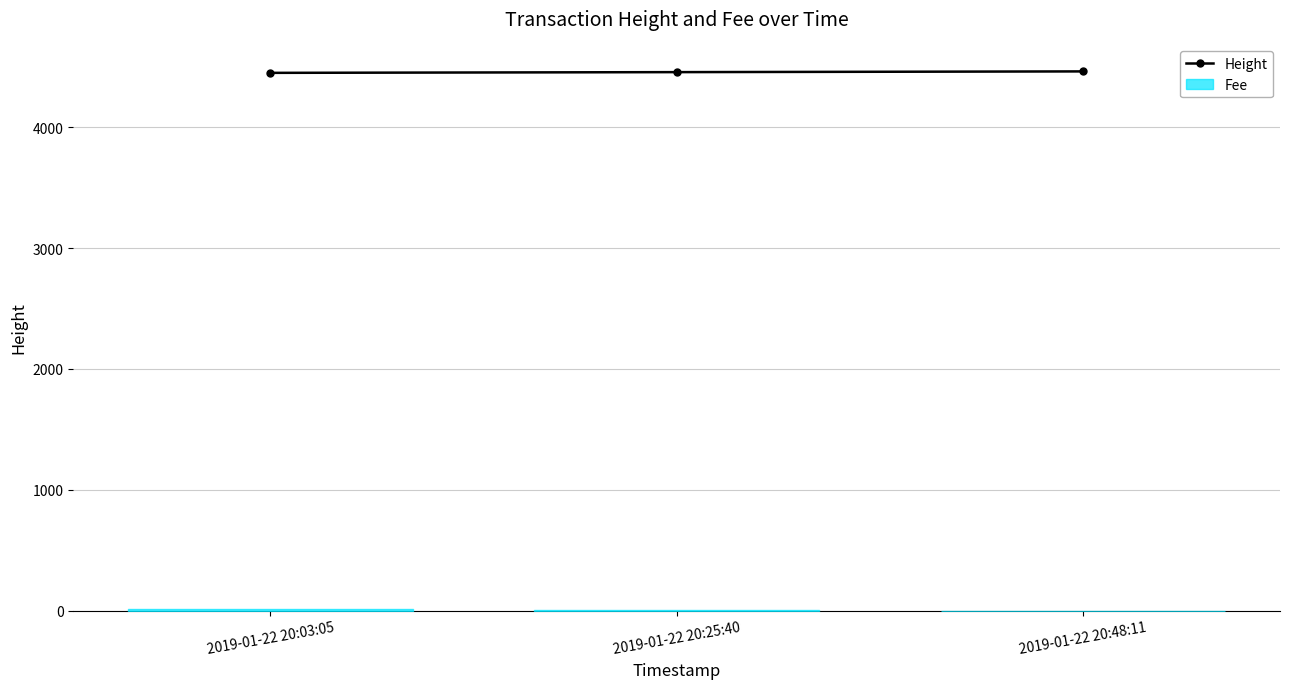

Between 2019-01-22 20:03:05 and 2019-01-22 20:25:40, which is larger?

2019-01-22 20:25:40